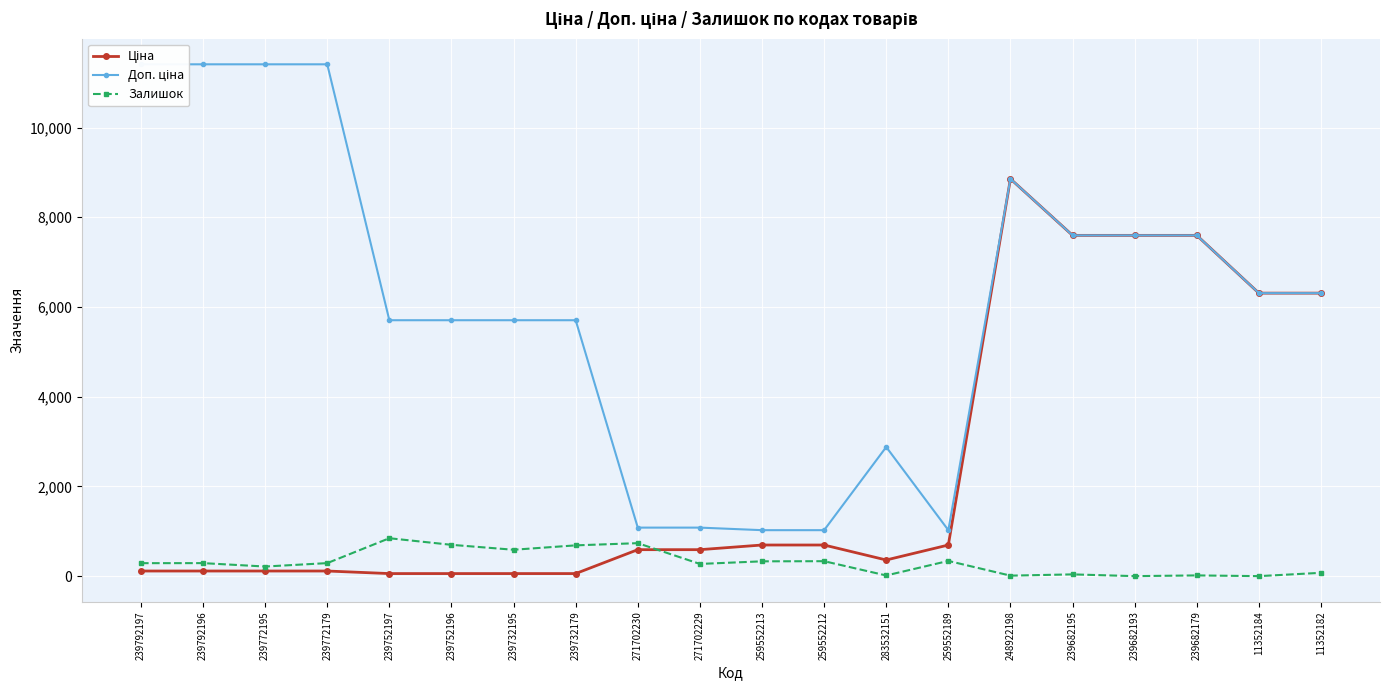

What is the difference between the Доп. ціна values at 248922198 and 11352182?

2547.9